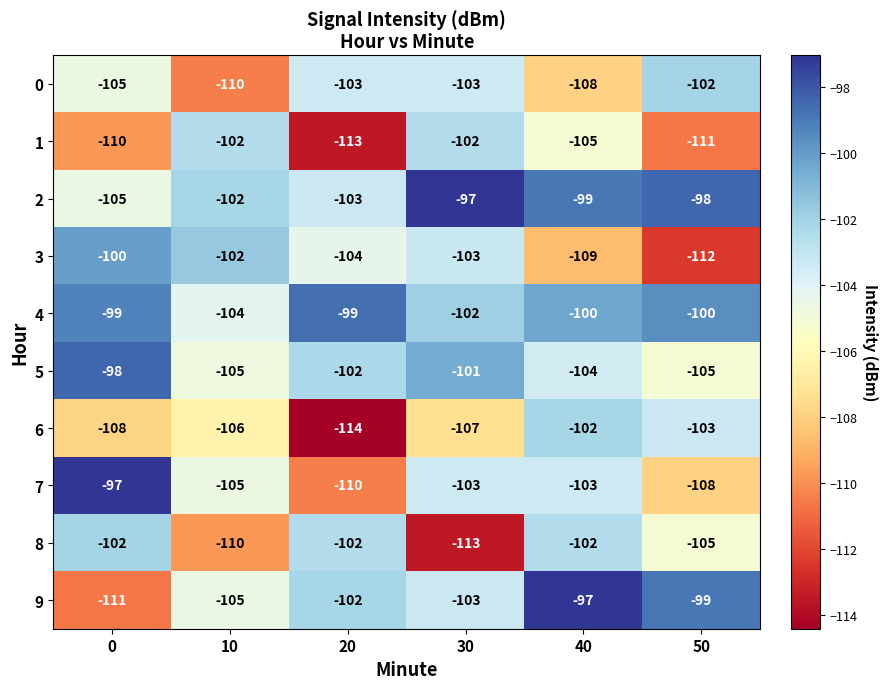

The 1 series shows -102 at 30. True or false?

True